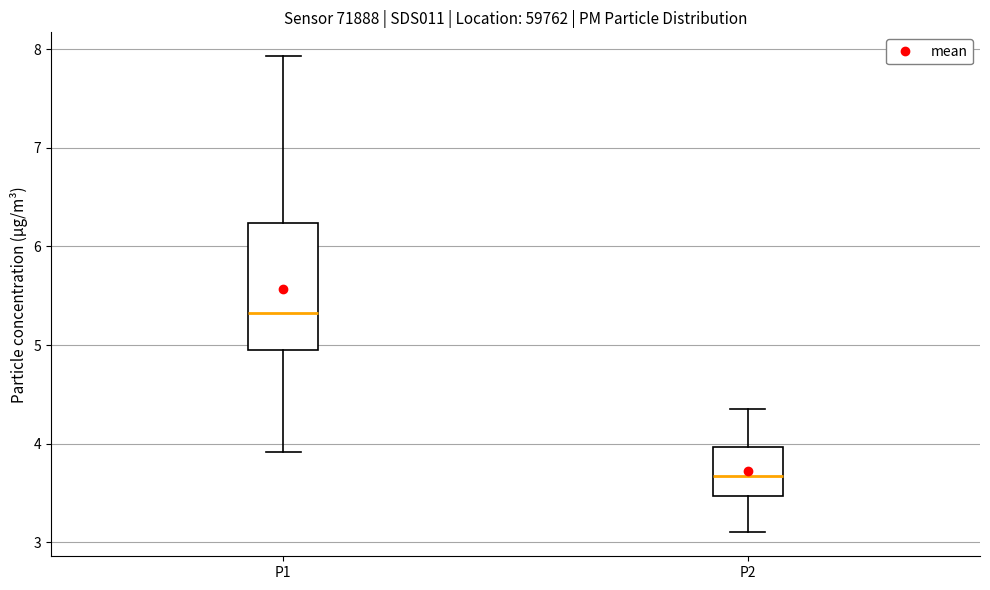

Reading left to right, read every box against the y-axis: the position of its median line, the range the box covers, and the ends of its whiskers. The values are not printed on the chart, so give them approximately, as read against the axis.

P1: median 5.3, box 4.9 to 6.2, whiskers 3.9 to 7.9
P2: median 3.7, box 3.5 to 4.0, whiskers 3.1 to 4.4